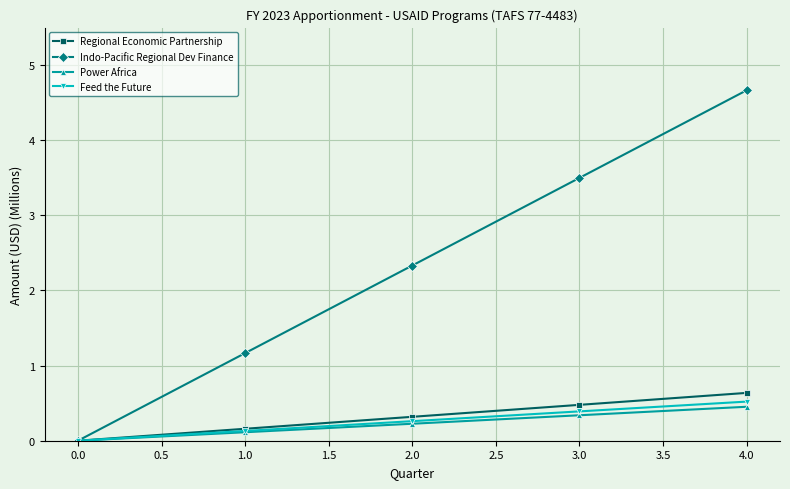

What is the label of the 2nd point from the right?

3.0